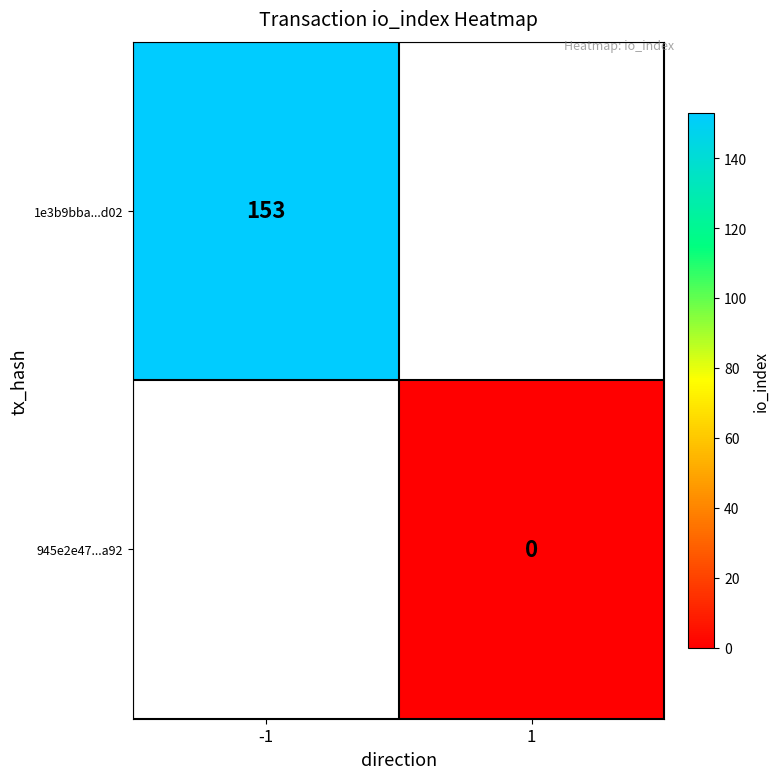

Which category has the highest value across all series?

-1